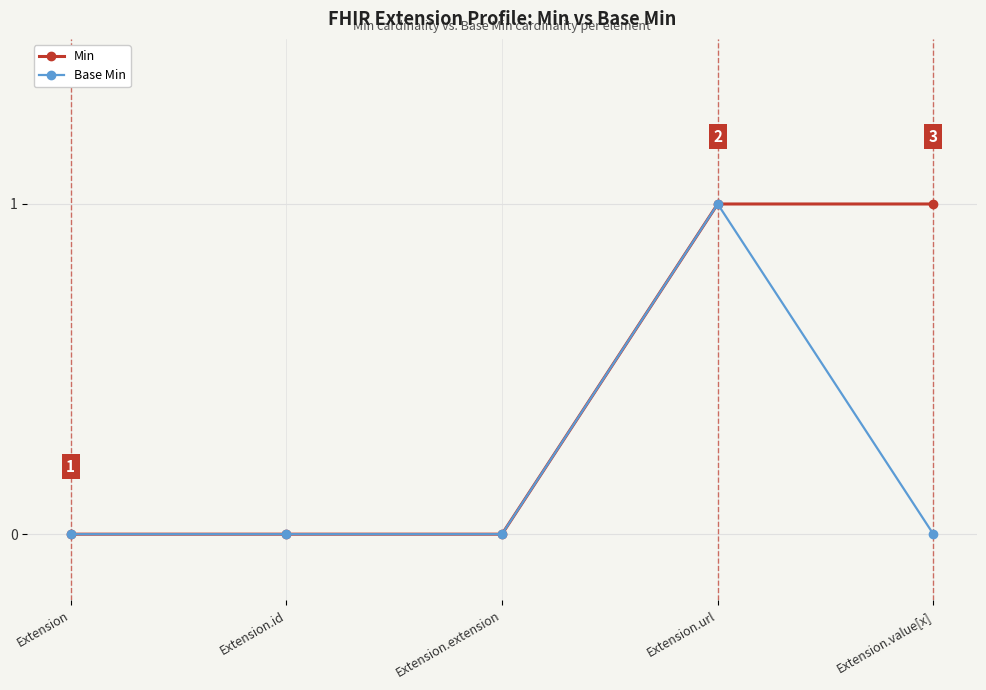

Count the number of data series in this chart.

2